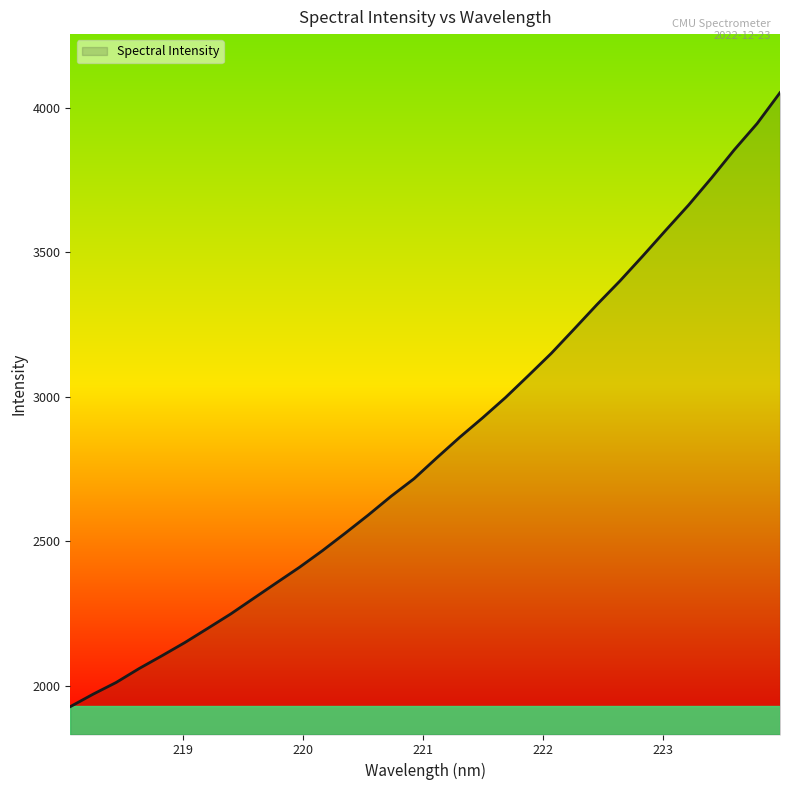

What is the smallest value displayed?

1928.6